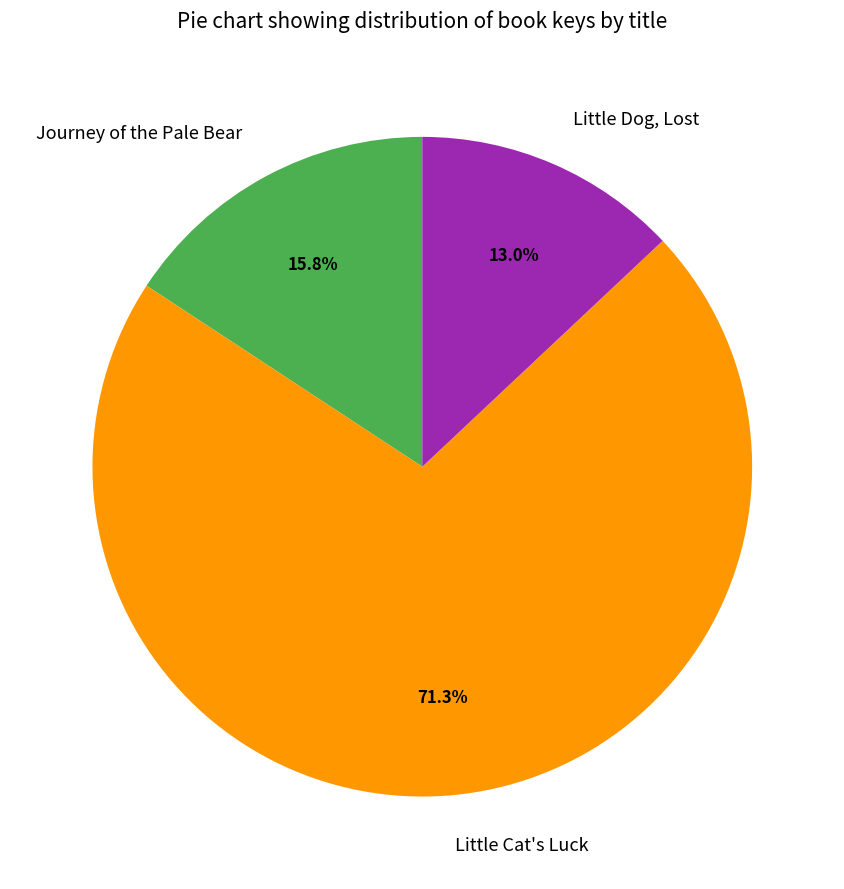

To the nearest percent, what portion does Little Dog, Lost represent?

13%